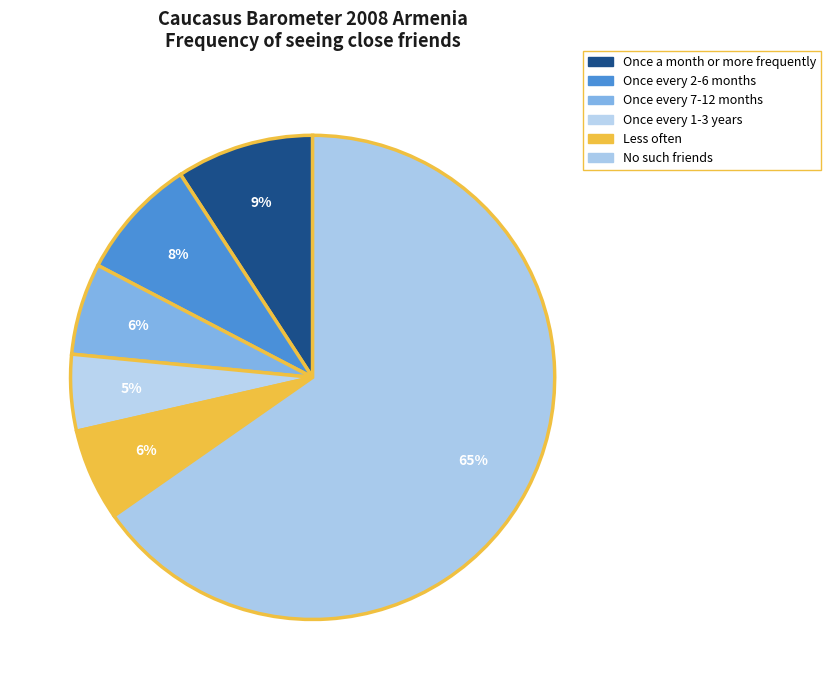

Which category has the biggest portion of the pie?

No such friends